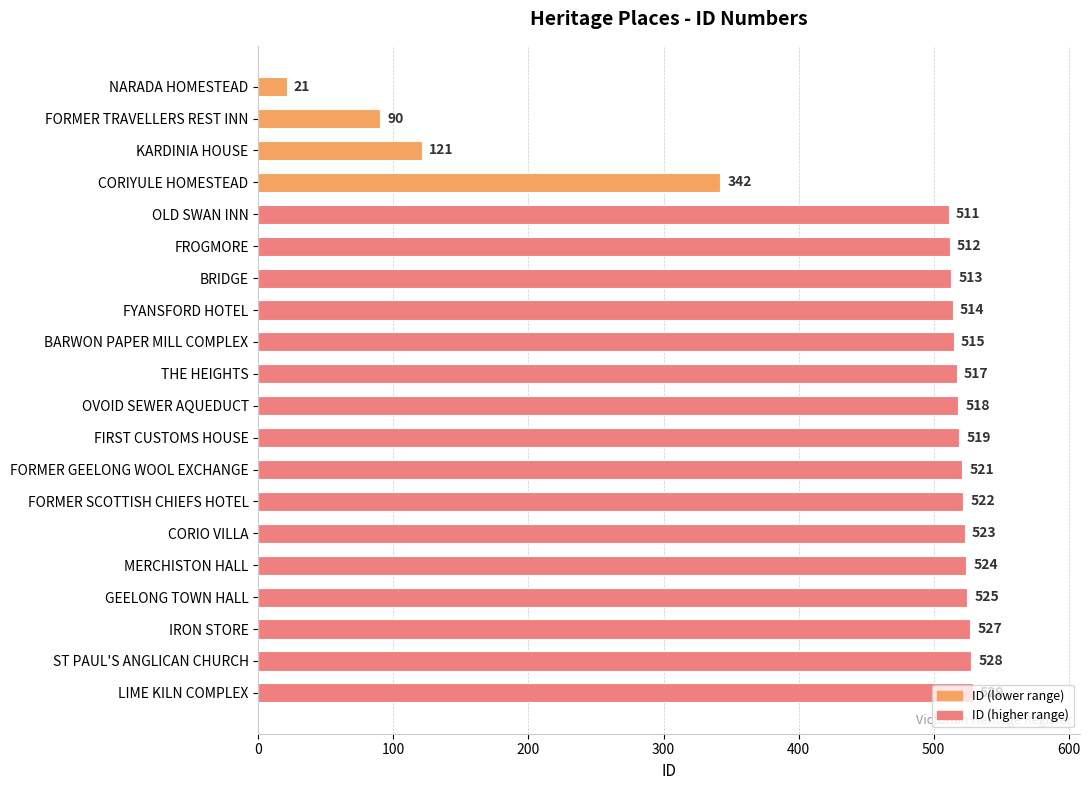

Approximately how many times larger is the value at THE HEIGHTS compared to BRIDGE?

1.0